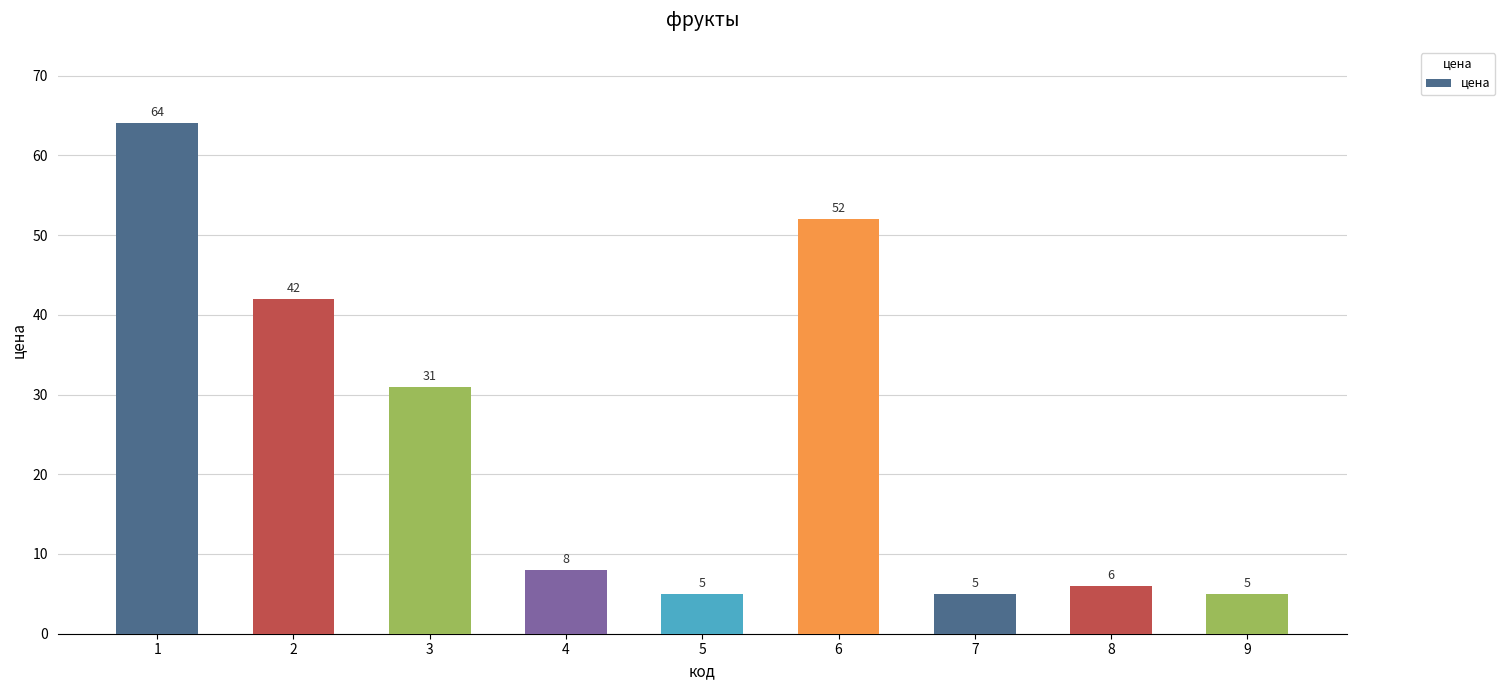

How many bars are there in total?

9